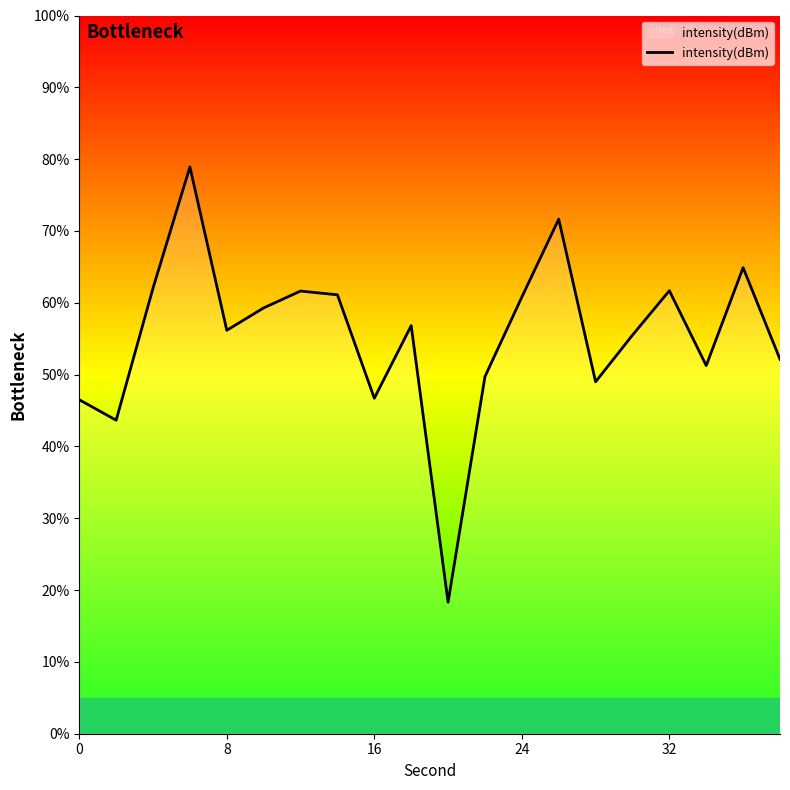

What is the smallest value displayed?

18.3